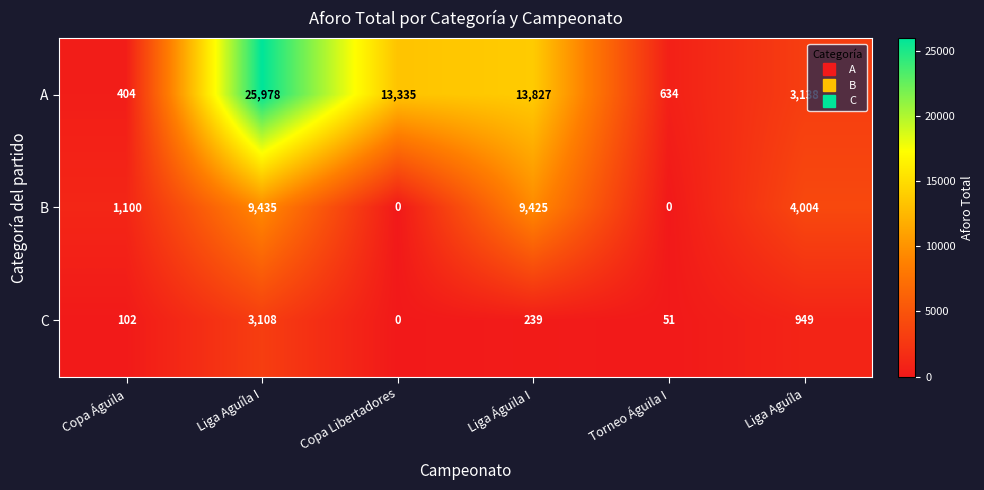

The B series shows 0 at Copa Libertadores. True or false?

True